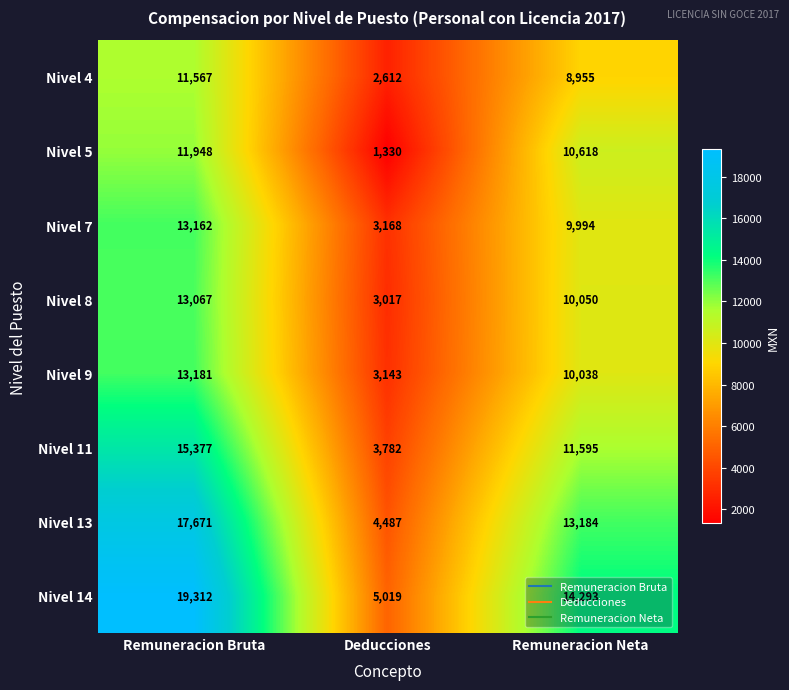

Count the number of categories in the chart.

3